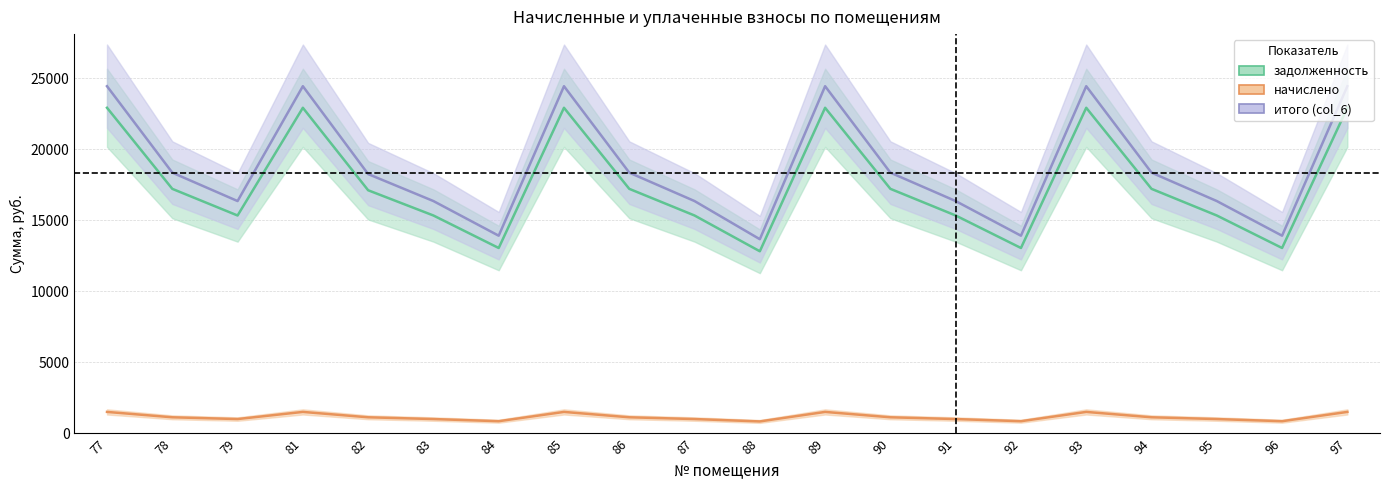

At which label is итого (col_6) closest to 19043?

78